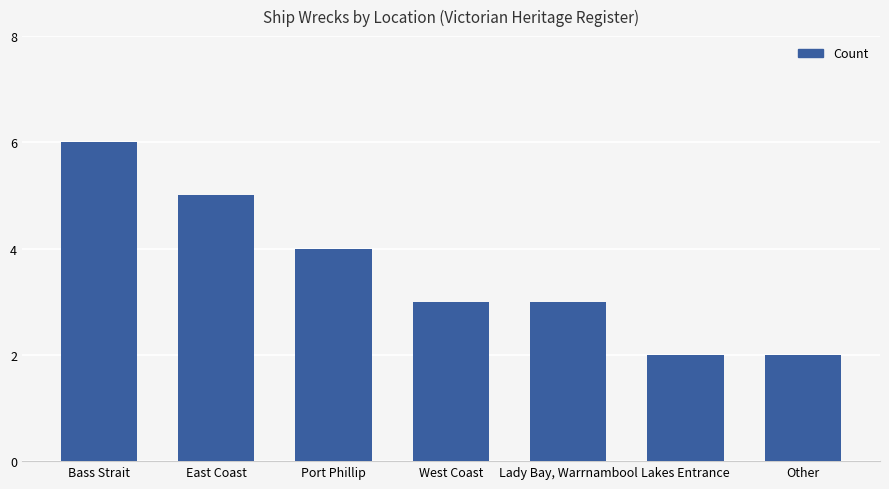

Where does the data first go above 3?

Bass Strait